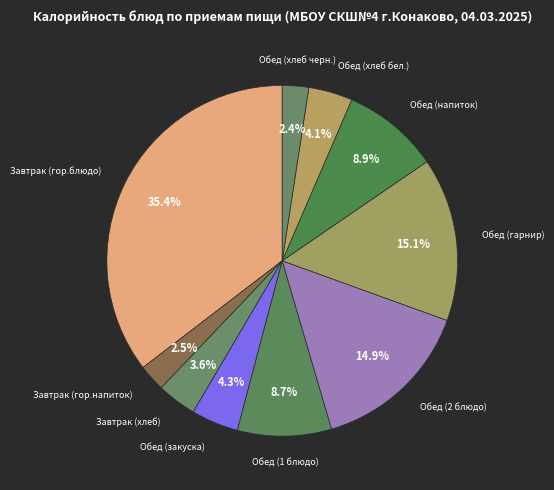

How many slices are in this pie chart?

10